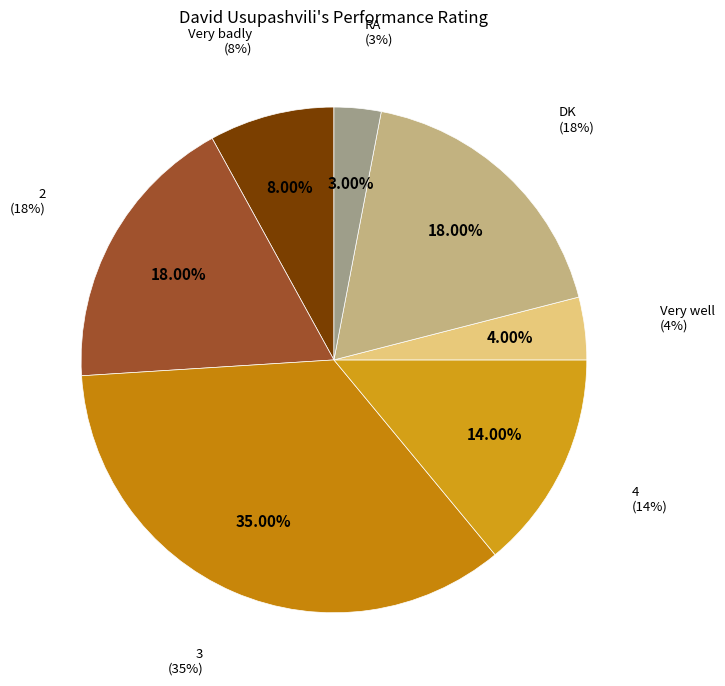

Is there a majority slice in this chart?

No